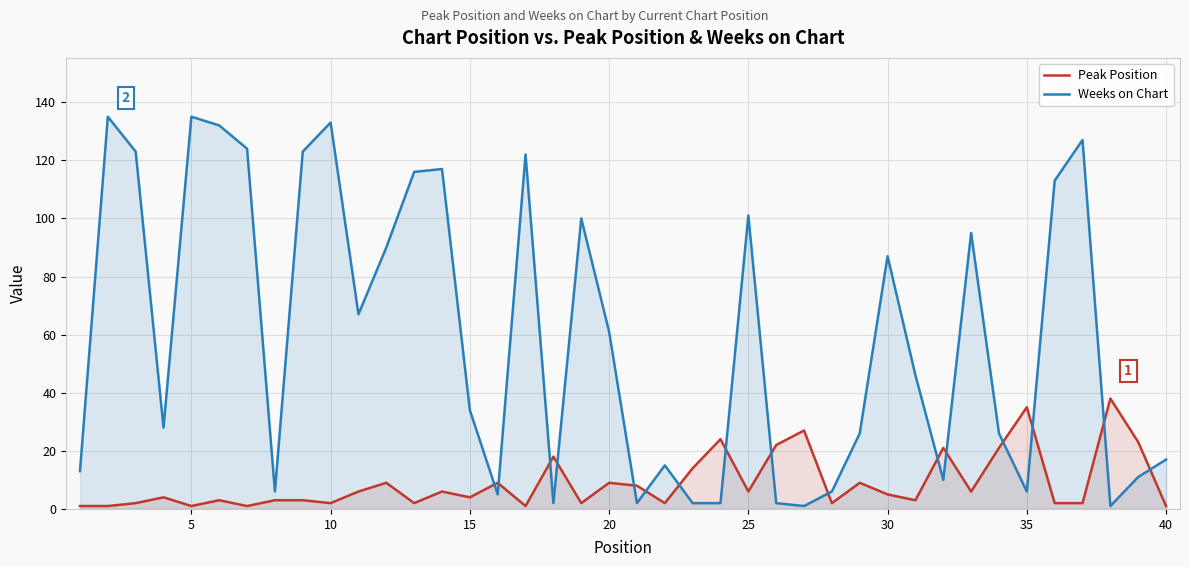

The Weeks on Chart series shows 17 at 40. True or false?

True